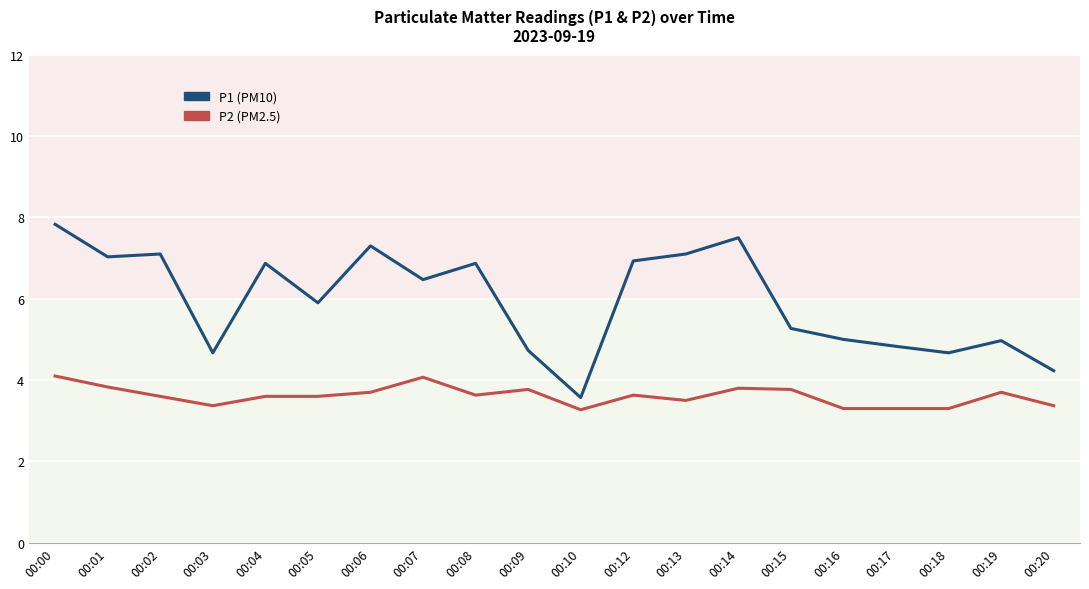

What is the minimum value shown in the chart?

3.3